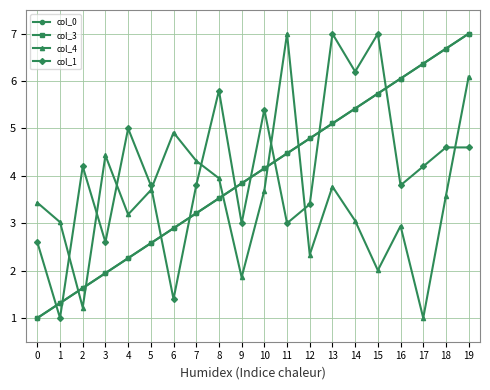

What is the difference between the col_3 values at 0 and 18?

5.7